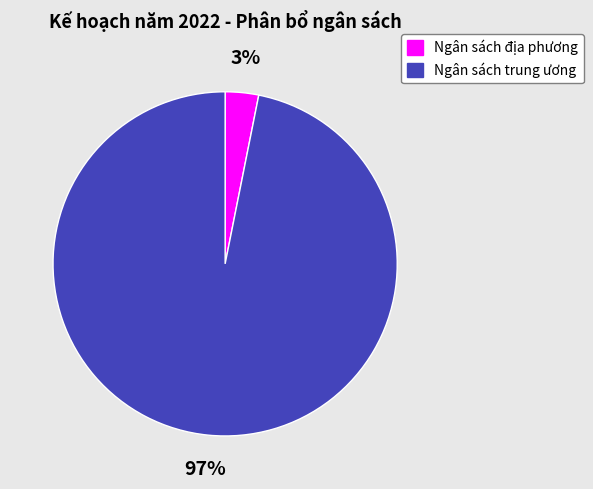

How many segments does this pie chart have?

2